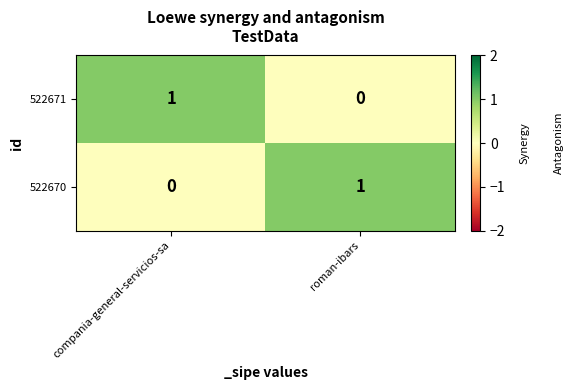

Is the value of 522670 at roman-ibars greater than the value of 522671 at roman-ibars?

Yes